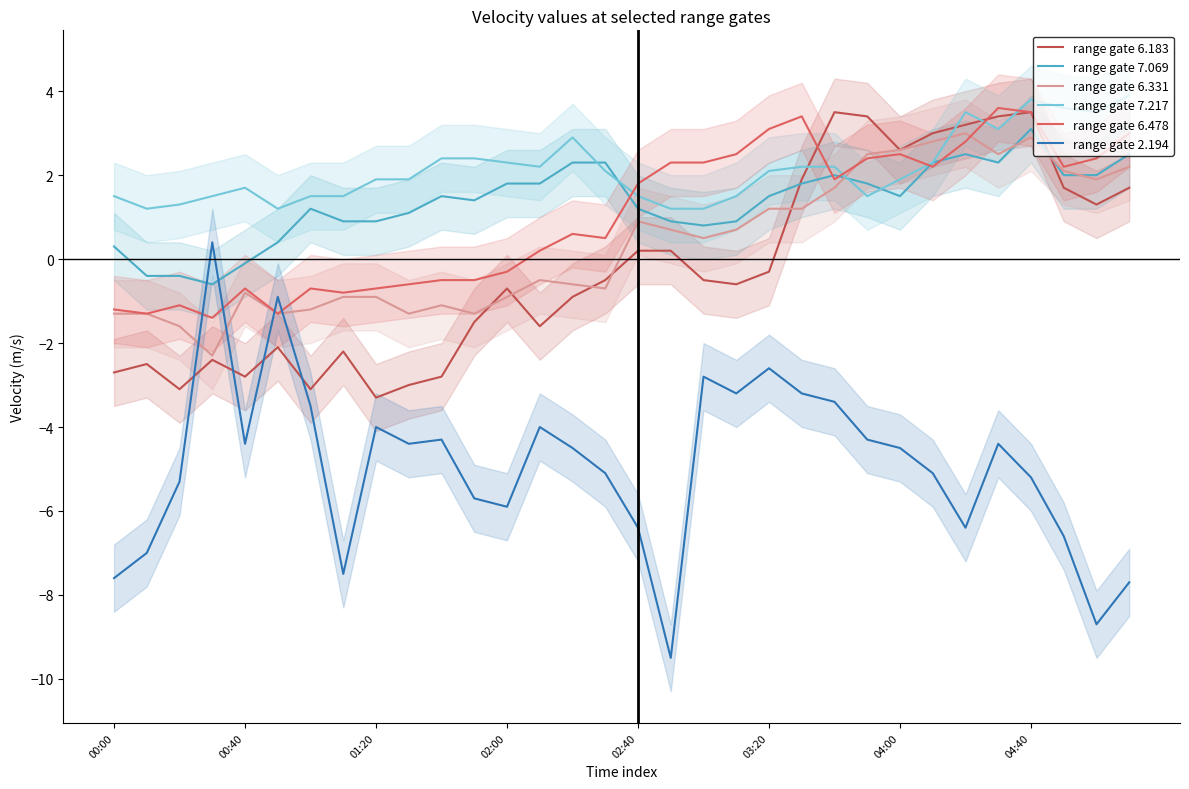

At 15, list the series in order from smallest to largest.

range gate 2.194, range gate 6.331, range gate 6.183, range gate 6.478, range gate 7.217, range gate 7.069